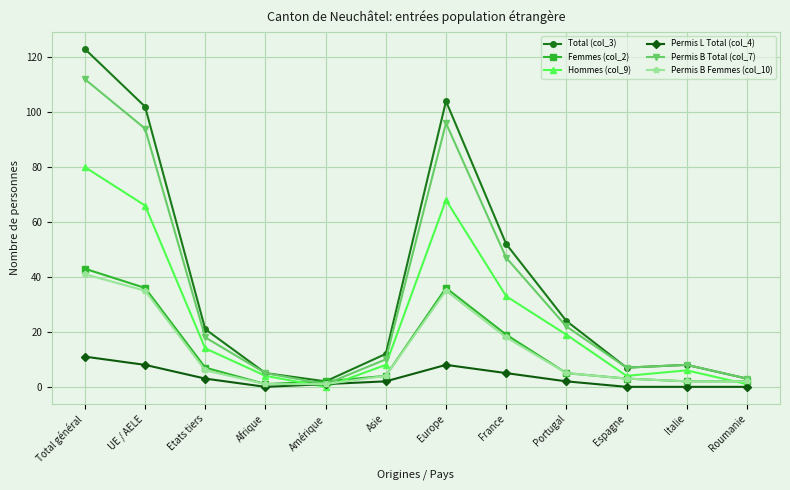

What is the sum of all Permis B Total (col_7) values?

423